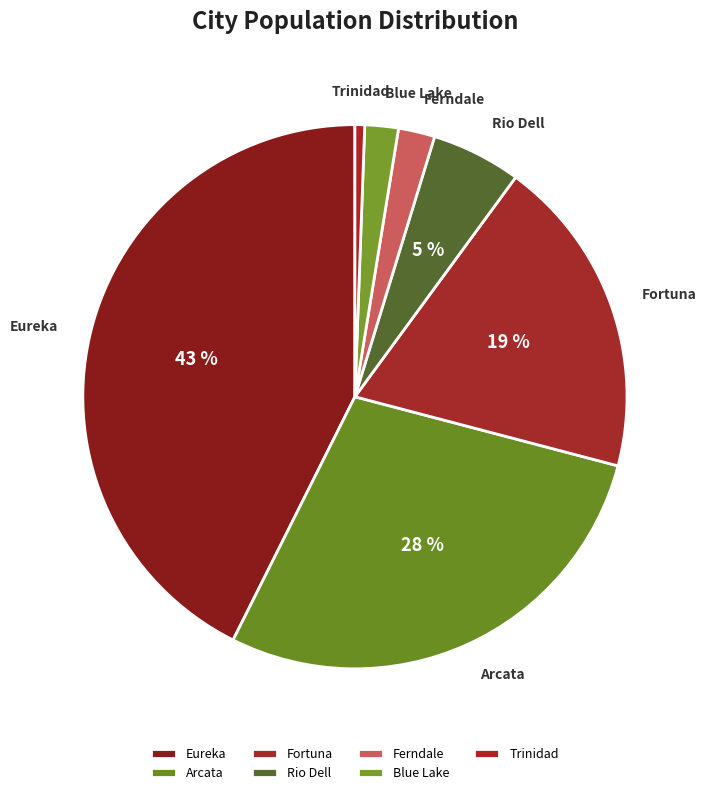

What percentage is the Eureka slice, to the nearest percent?

43%